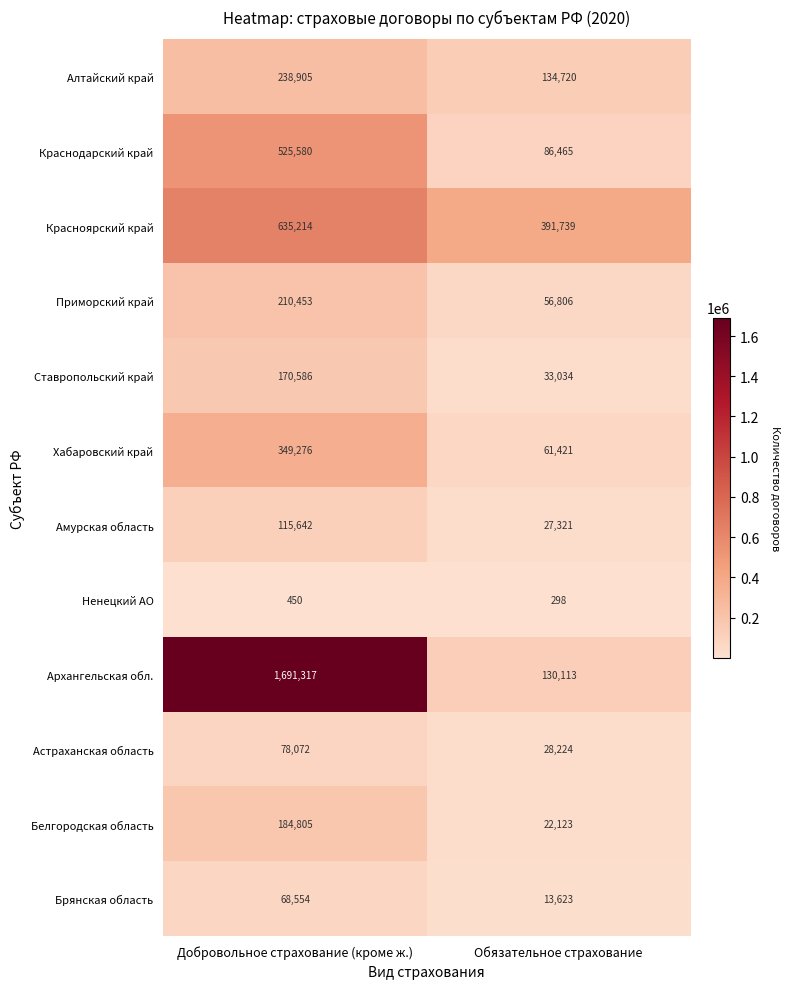

How many data points in Алтайский край are less than 238905?

1